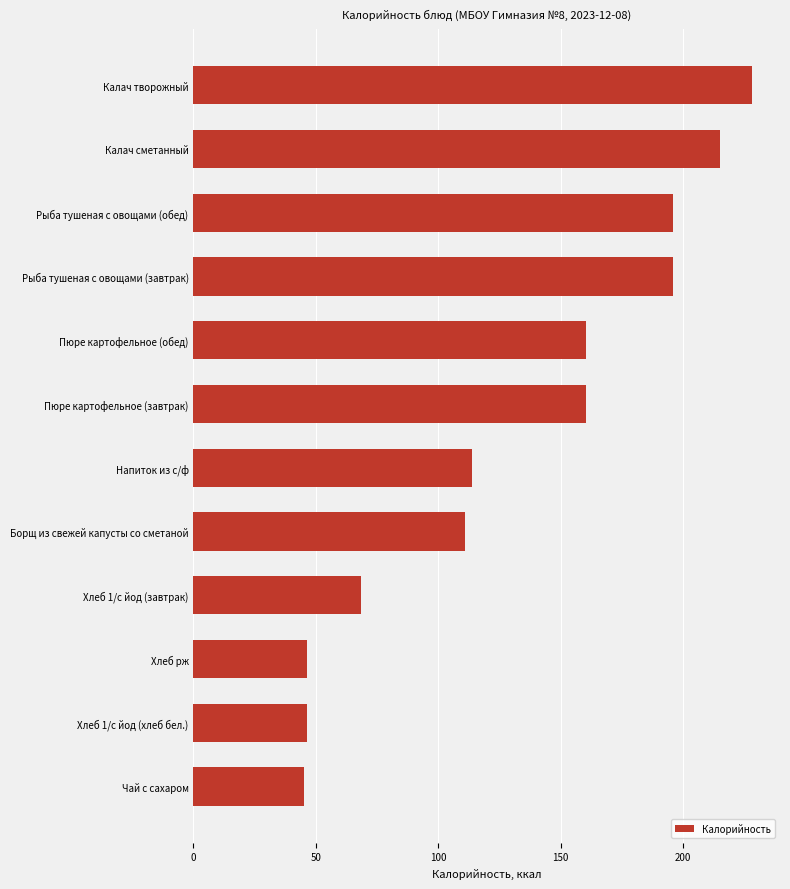

What is the smallest value displayed?

45.1